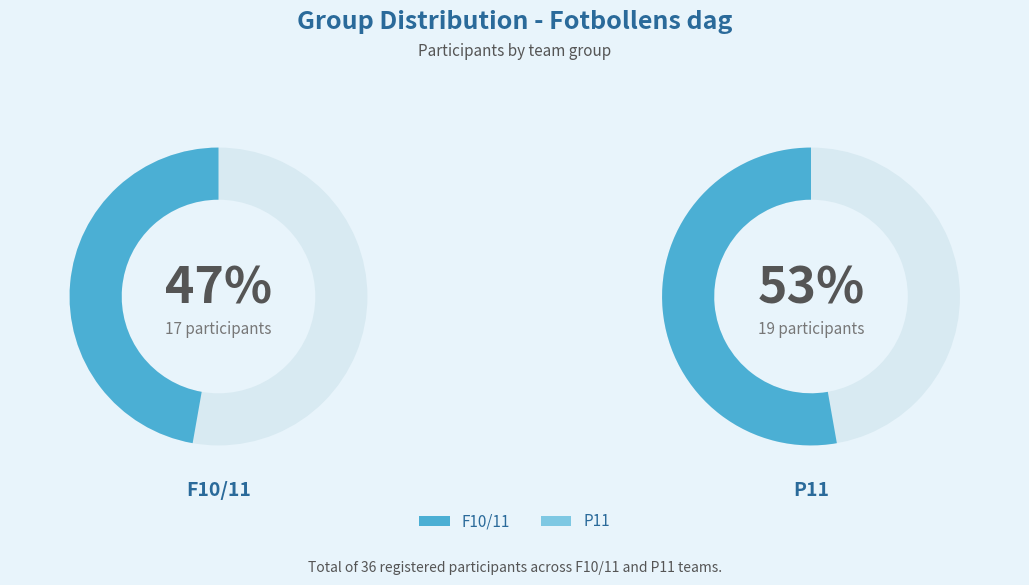

Which slice is the smallest?

F10/11